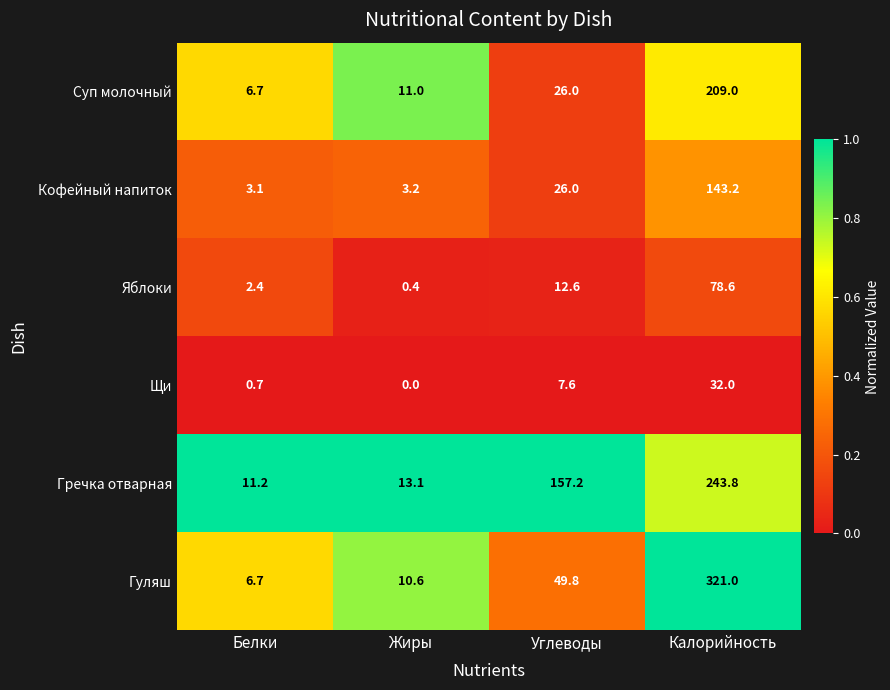

What value does the Гуляш series have at Белки?

6.7